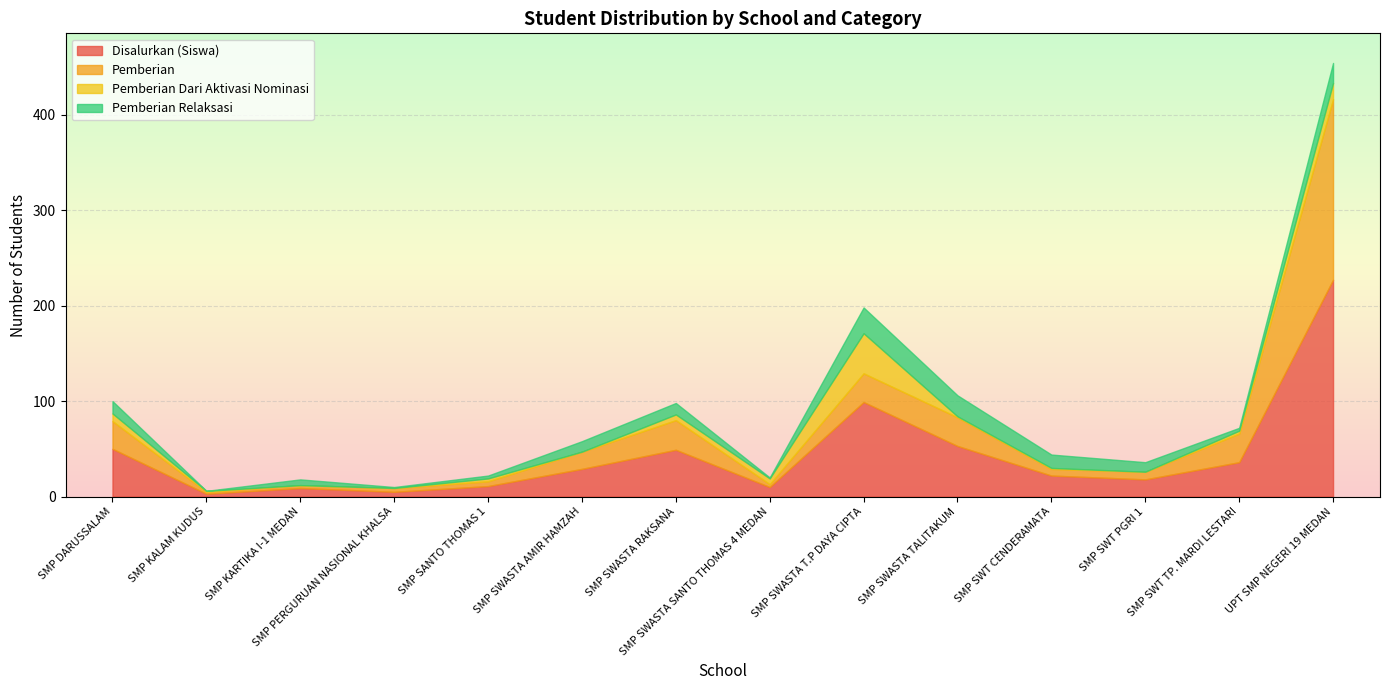

At SMP SWASTA T.P DAYA CIPTA, list the series in order from largest to smallest.

Disalurkan (Siswa), Pemberian Dari Aktivasi Nominasi, Pemberian, Pemberian Relaksasi